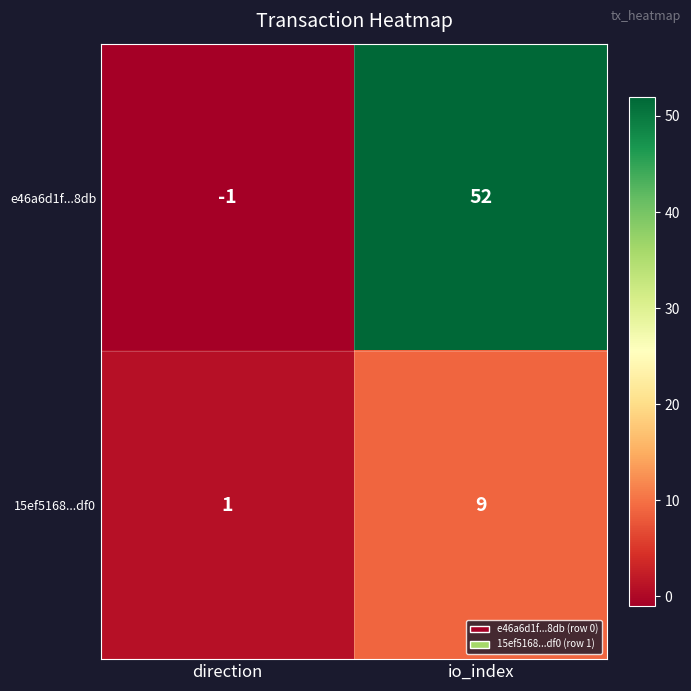

Which series has the largest range (max minus min)?

e46a6d1f...8db